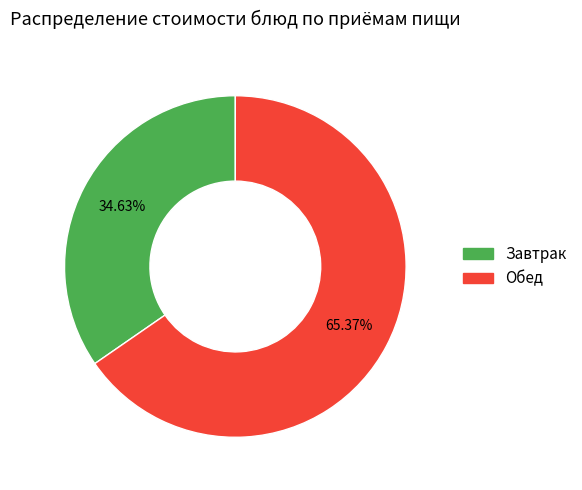

Which slice is the largest?

Обед